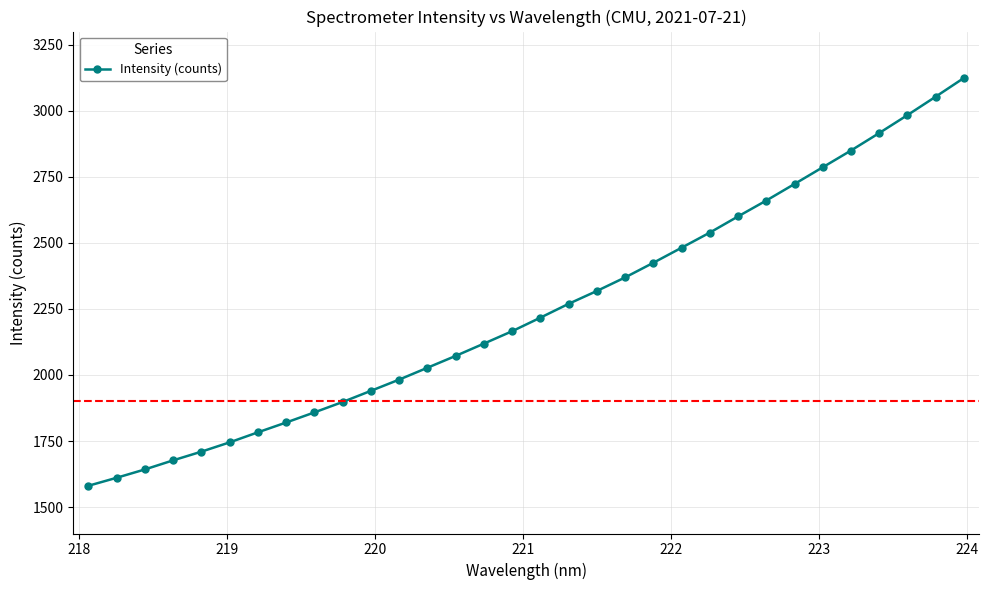

What is the smallest value displayed?

1580.6